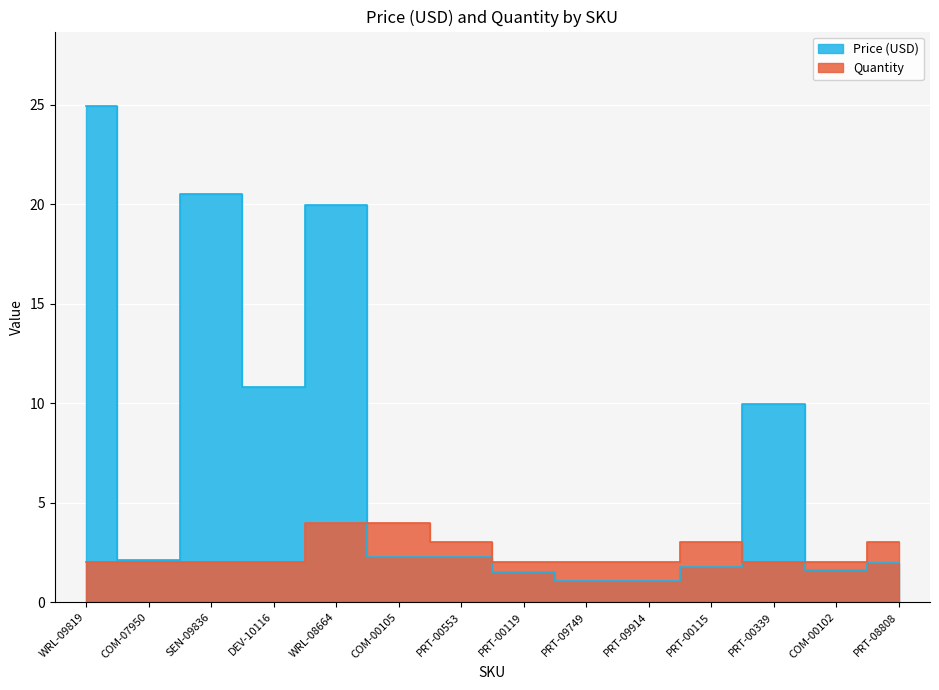

What are all the series names shown in the legend?

Price (USD), Quantity